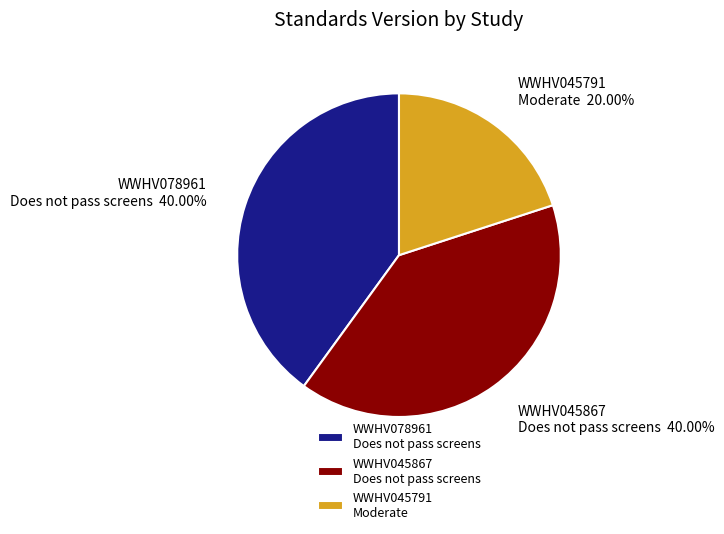

Is the sum of WWHV045791 Moderate and WWHV045867 Does not pass screens greater than half?

Yes